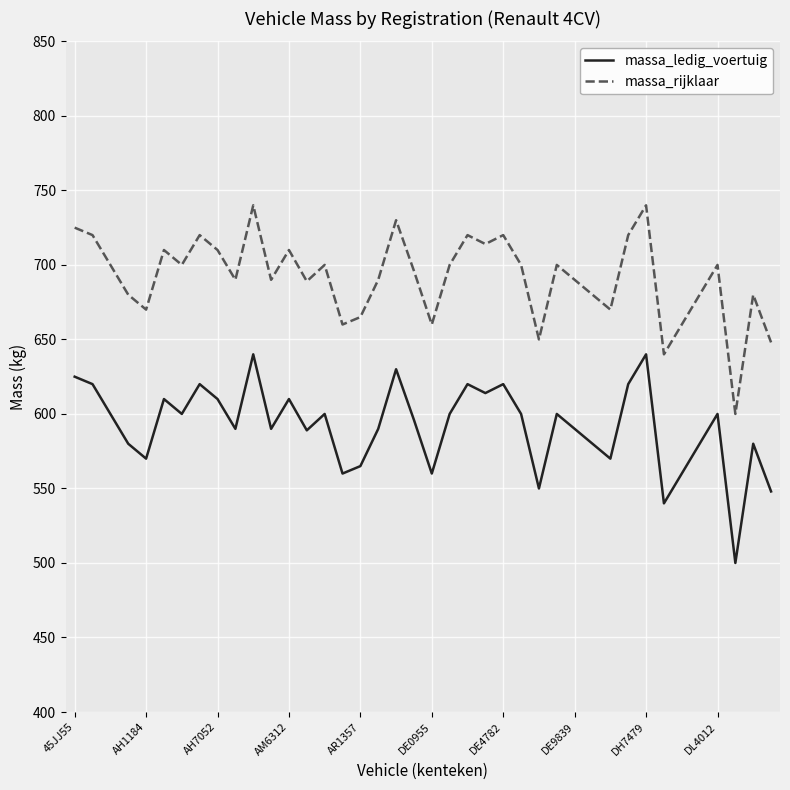

List the series in order of their peak value, lowest first.

massa_ledig_voertuig, massa_rijklaar